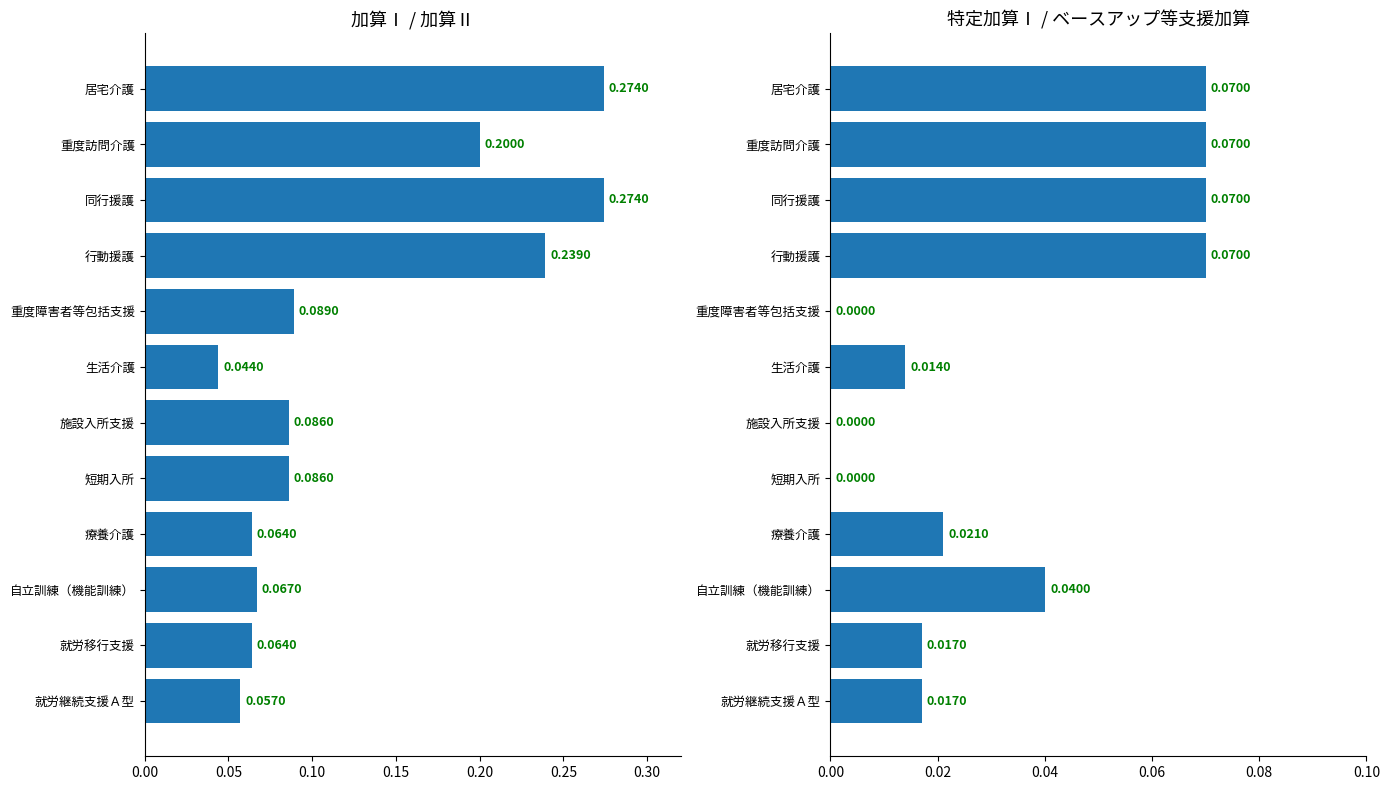

Is it true that 加算Ⅰ equals 0.1 at 就労継続支援Ａ型?

True